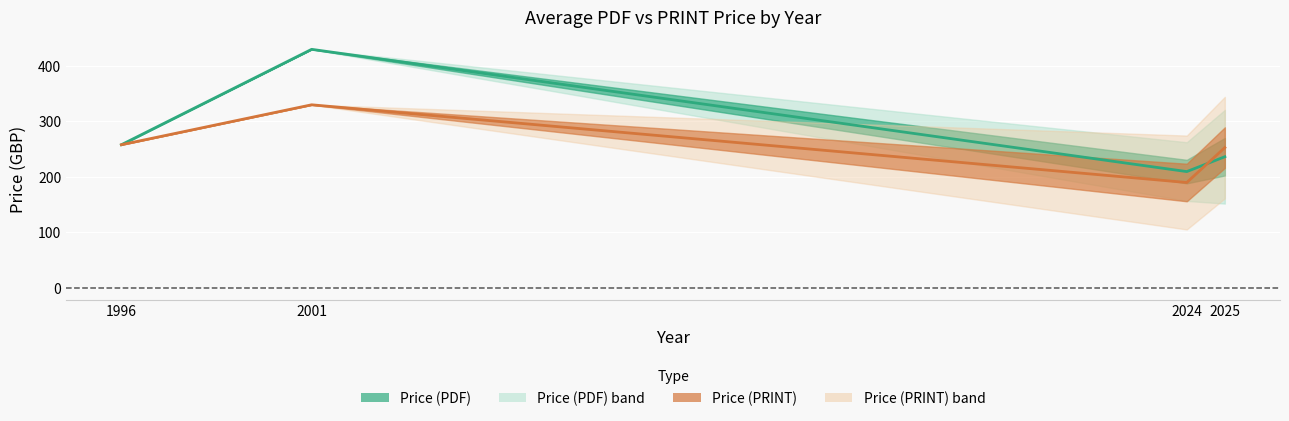

Reading right to left, list all the values displayed in this chart.

Price (PDF): 236.3	209.6	430.0	258.0
Price (PRINT): 252.8	189.9	330.0	258.0